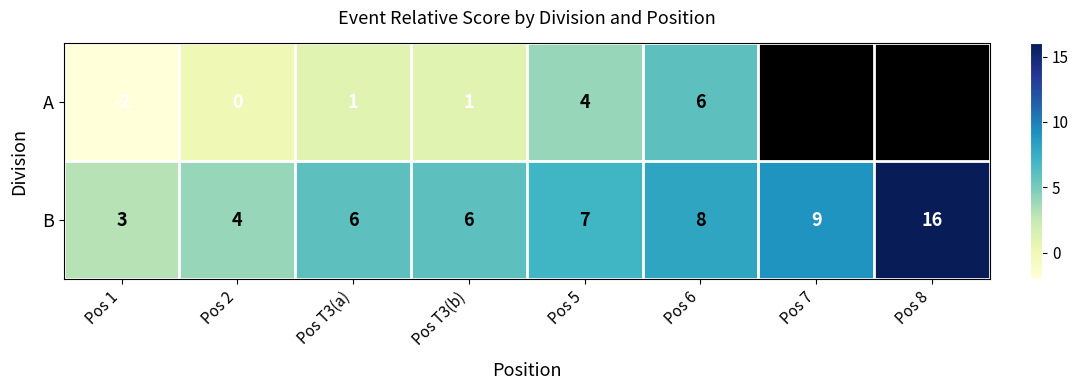

At how many categories does at least one series exceed 9?

1